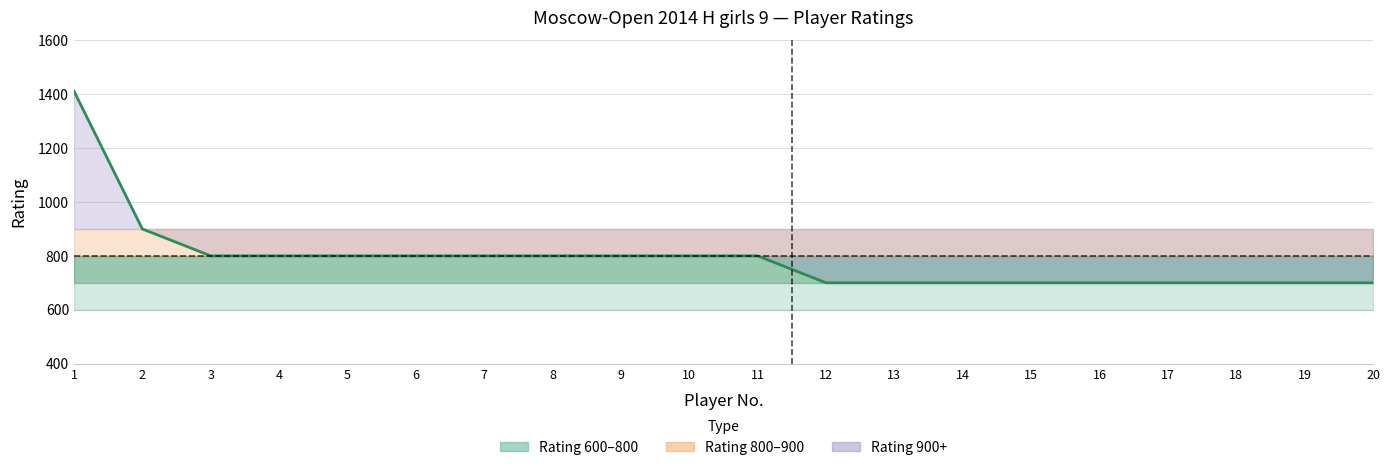

What is the value of the 14th point from the left?

700